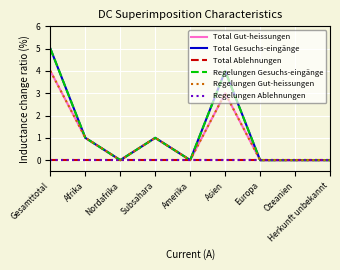

What is the label of the 6th point from the left?

Asien